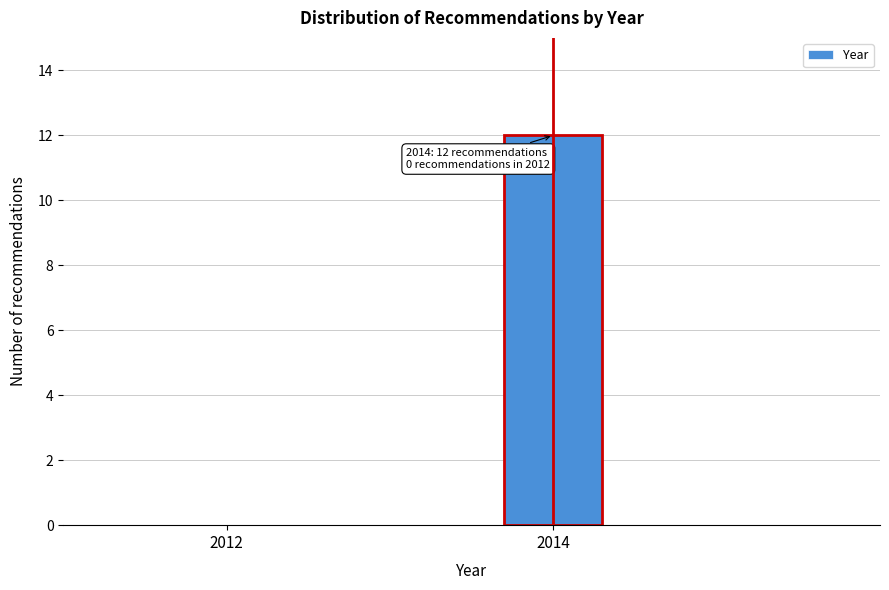

Reading left to right, list all the values displayed in this chart.

2012=0	2014=12